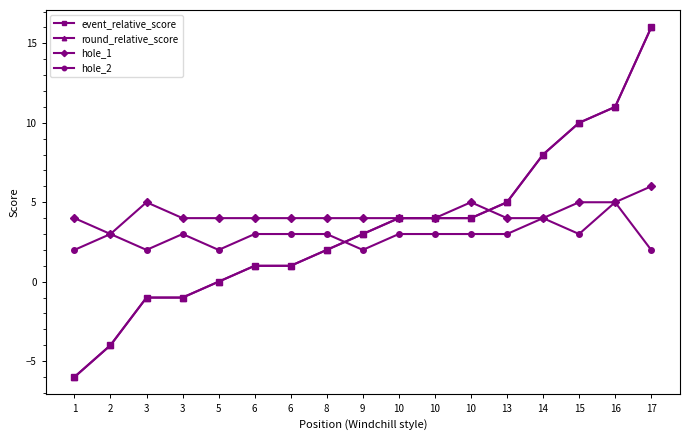

At which label is round_relative_score closest to 5?

13